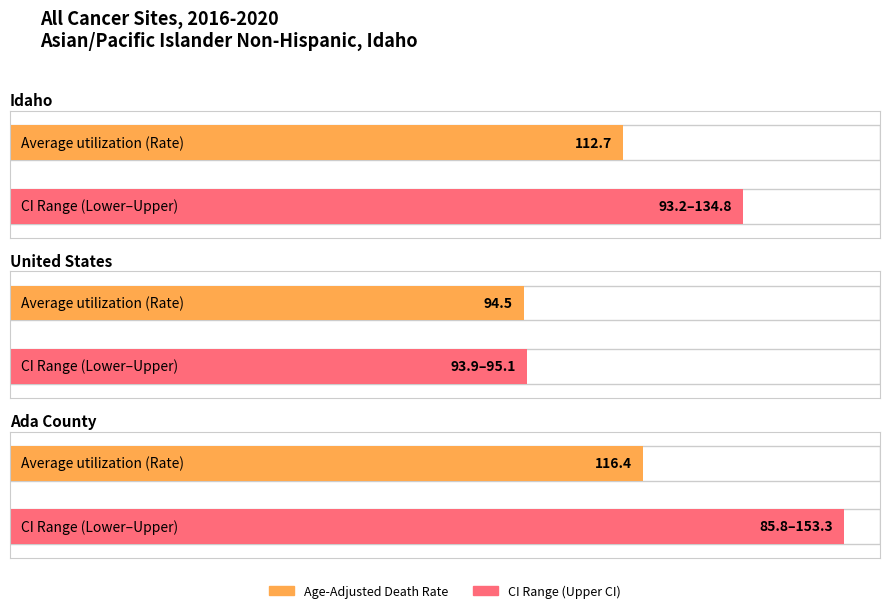

Rank the series at Ada County from highest to lowest value.

Upper CI, Age-Adjusted Death Rate, Lower CI